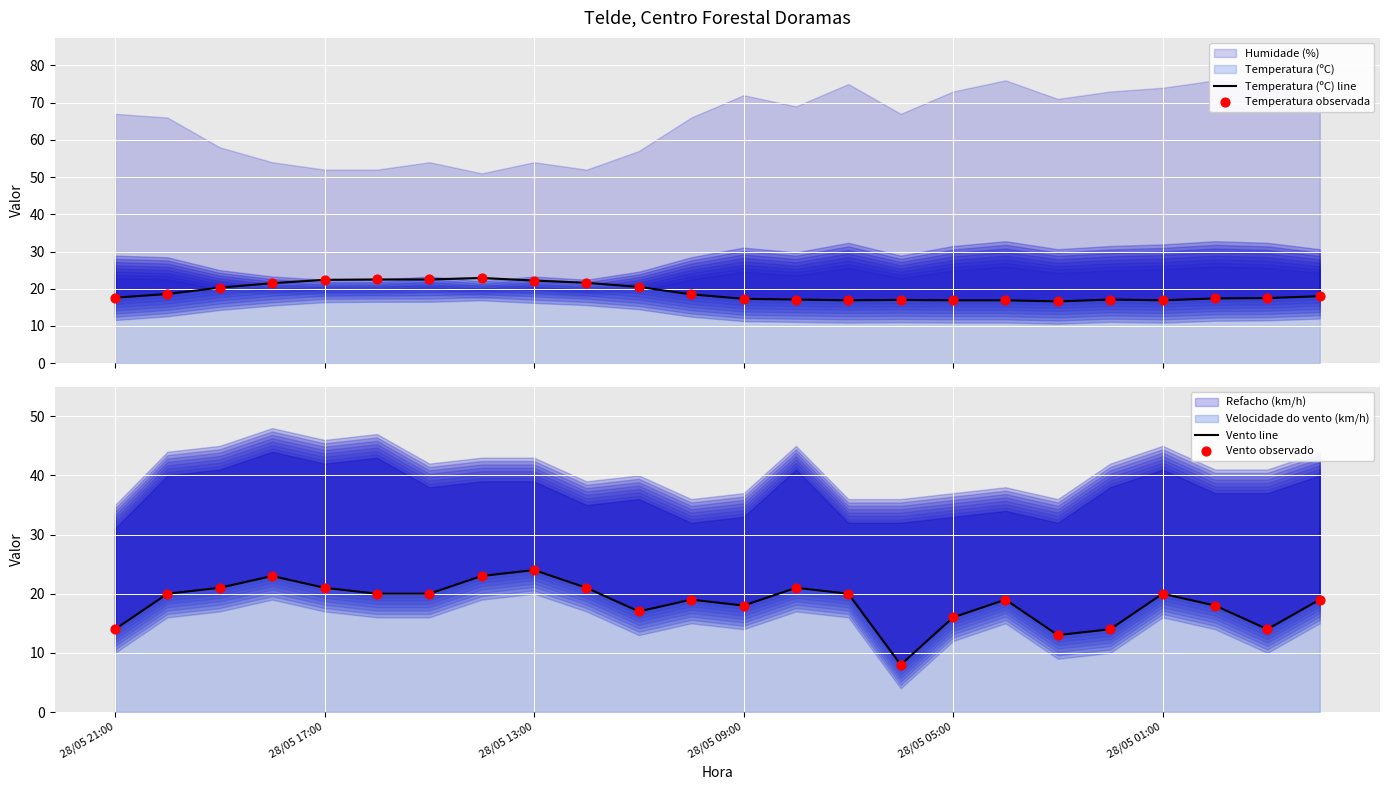

What is the total value across all series at 22?

63.0